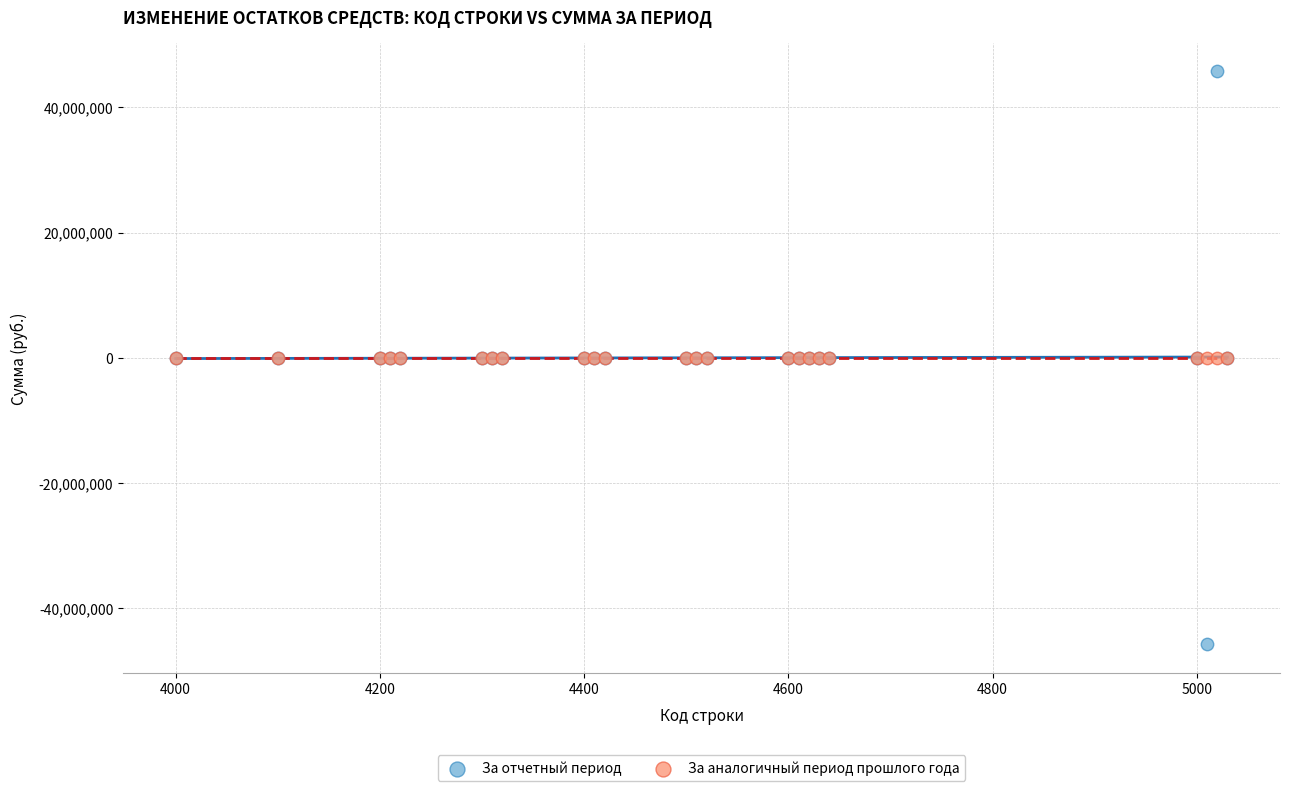

What are all the series names shown in the legend?

За отчетный период, За аналогичный период прошлого года